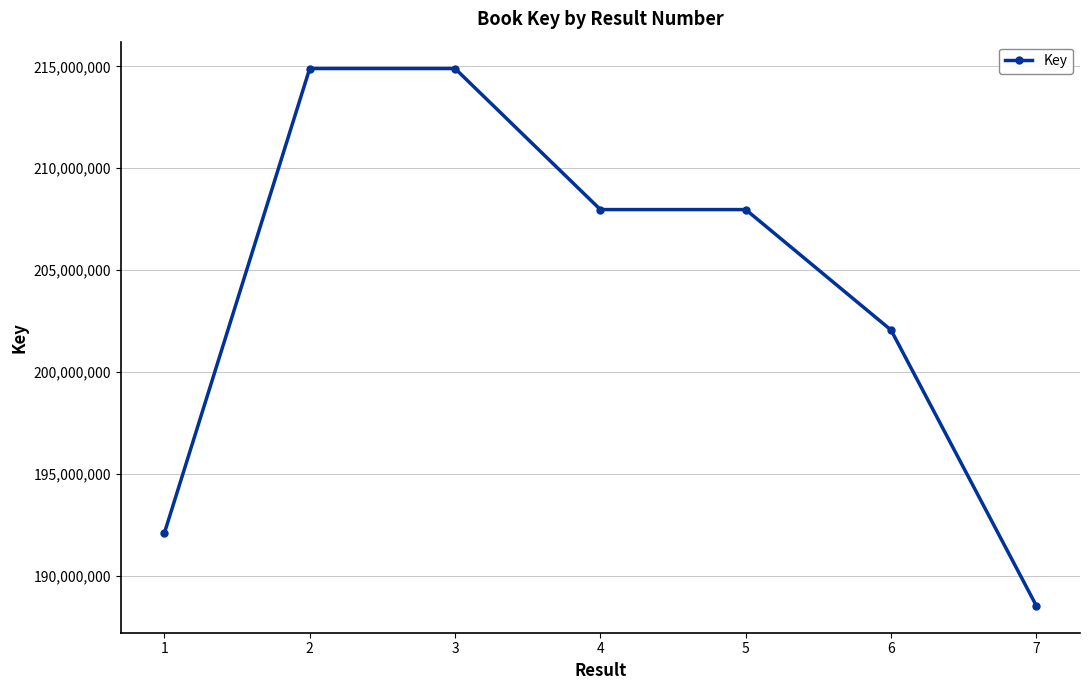

The chart shows a value of 107856331 at 2. True or false?

False